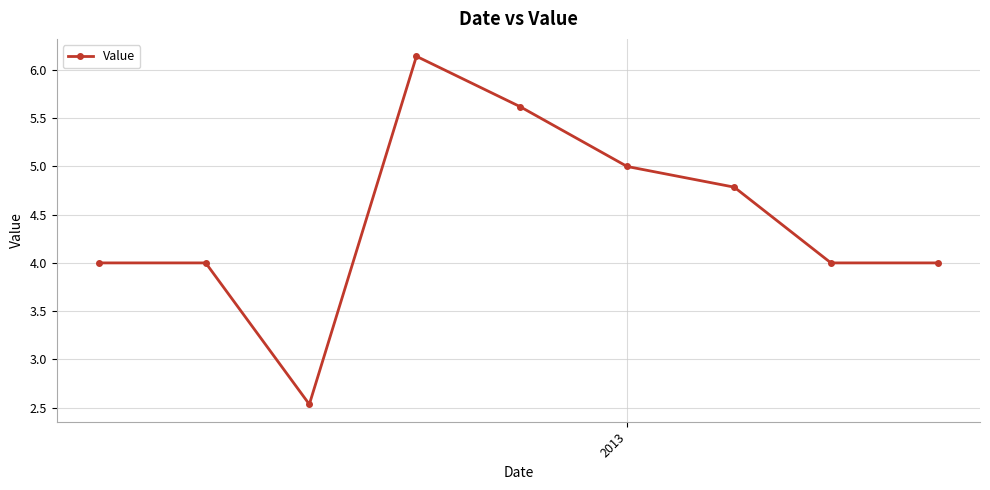

What is the average value?

4.5